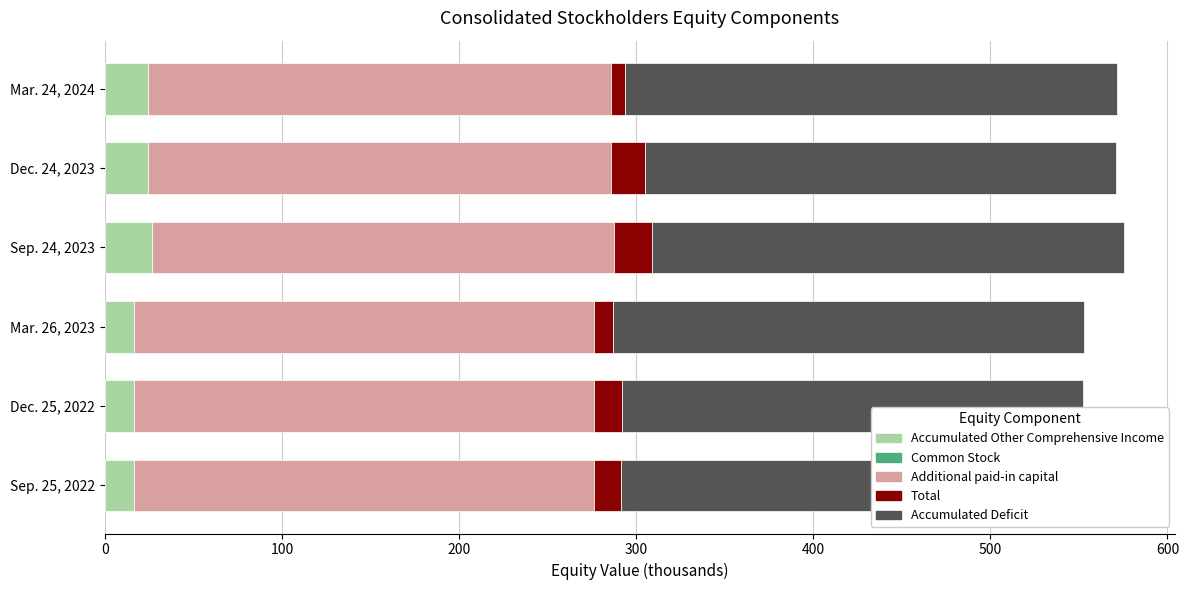

How many distinct data groups are displayed?

5